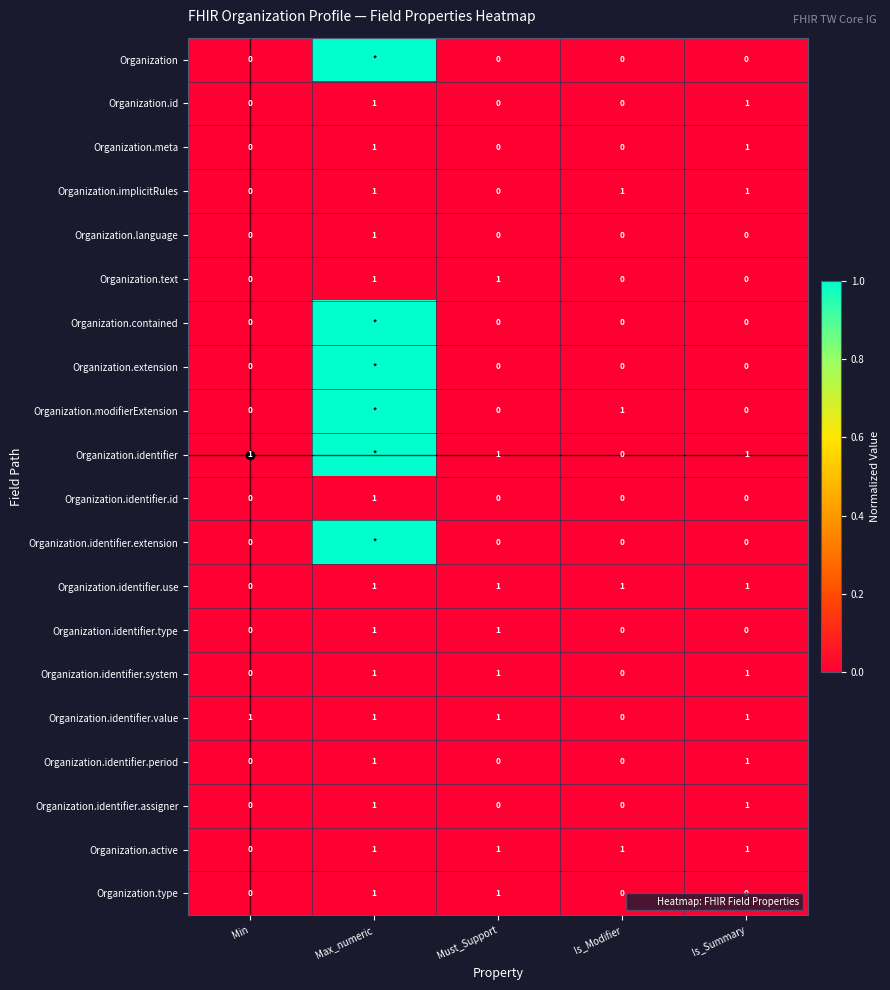

The Organization.identifier series shows 0.0 at Is_Summary. True or false?

False